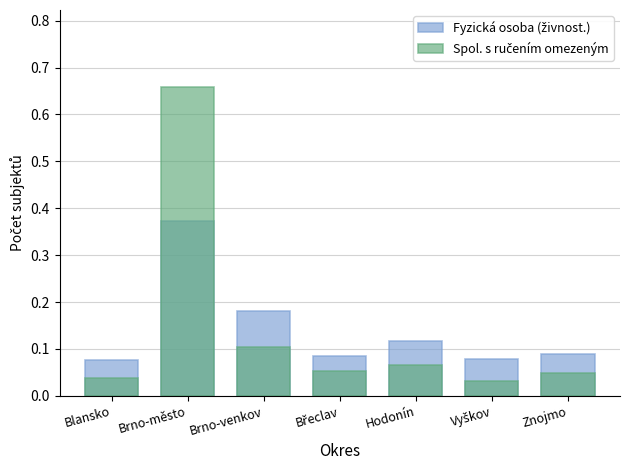

The Fyzická osoba (živnost.) series shows 0.1 at Břeclav. True or false?

False